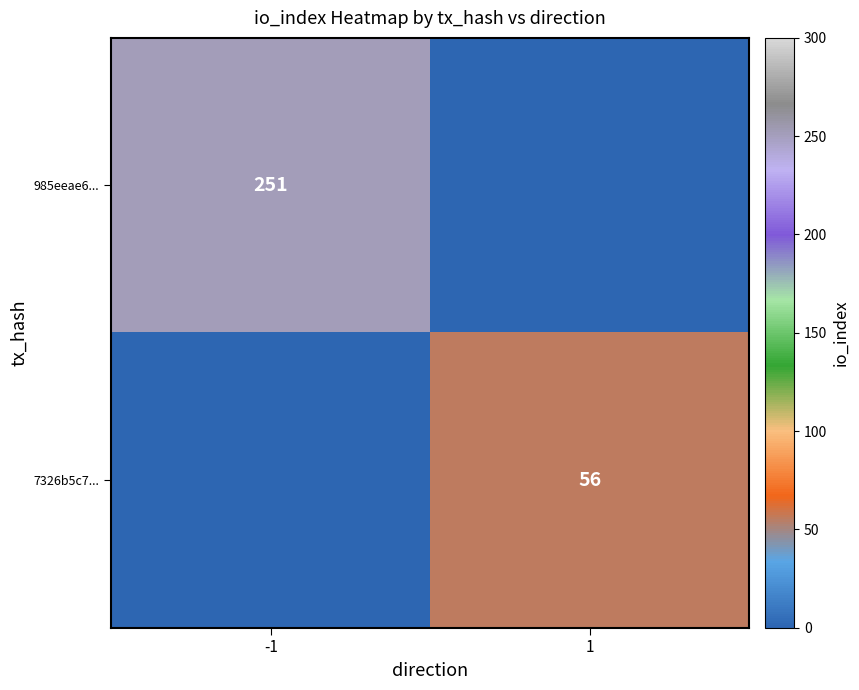

Is the value of 985eeae6... at -1 greater than the value of 7326b5c7... at 1?

Yes